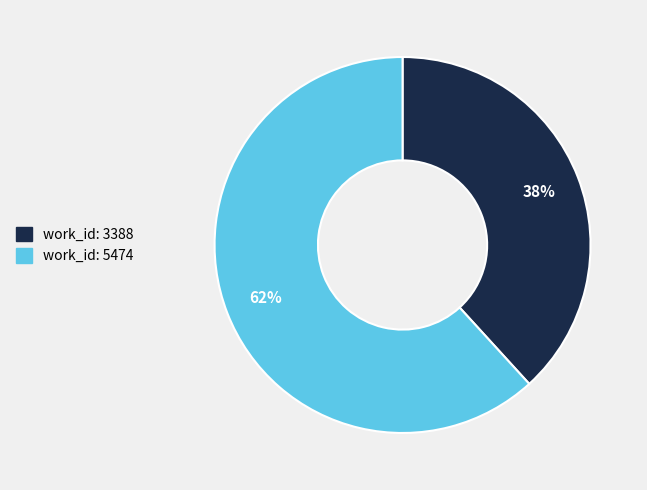

Do work_id: 3388 and work_id: 5474 together represent more than half of the pie?

Yes